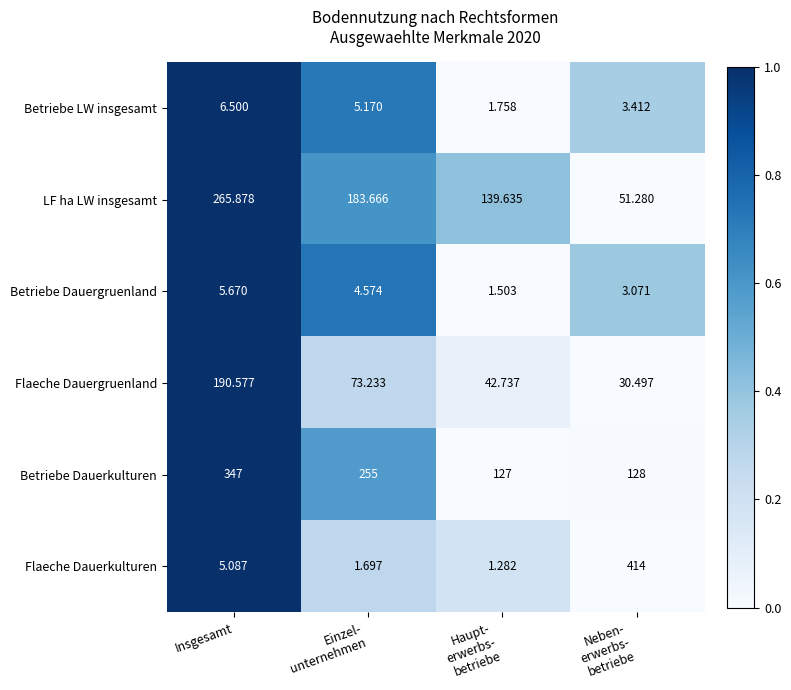

Where does the Betriebe Dauergruenland series first go above 4?

Insgesamt